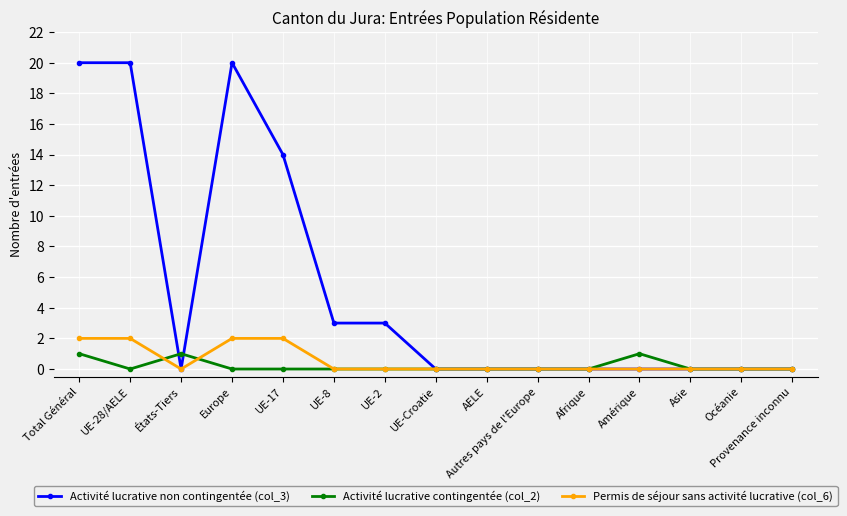

Which series has the widest spread of values?

Activité lucrative non contingentée (col_3)